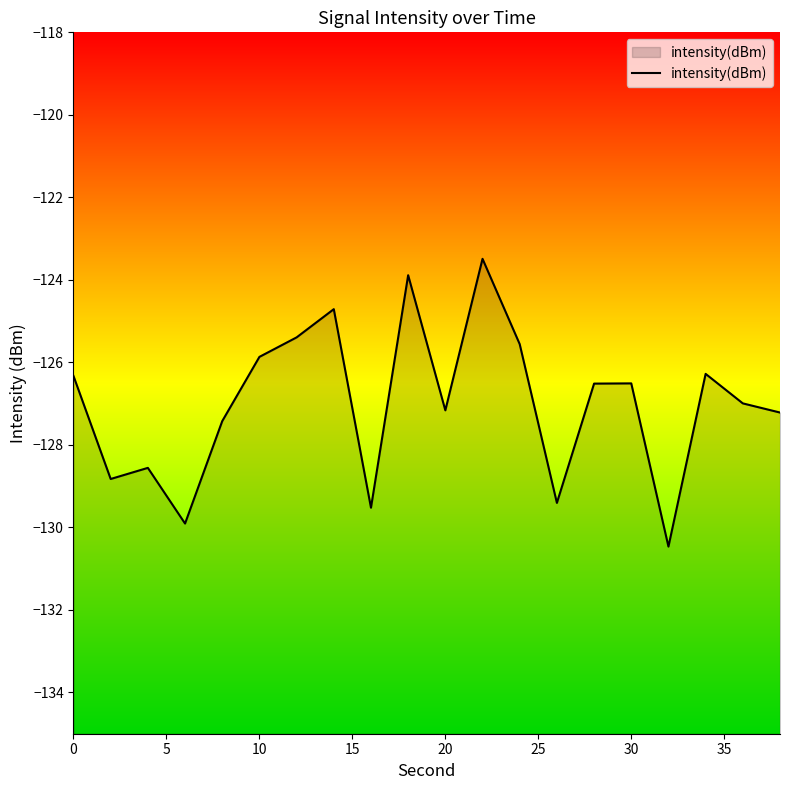

What is the difference between the maximum and second lowest values?

6.4